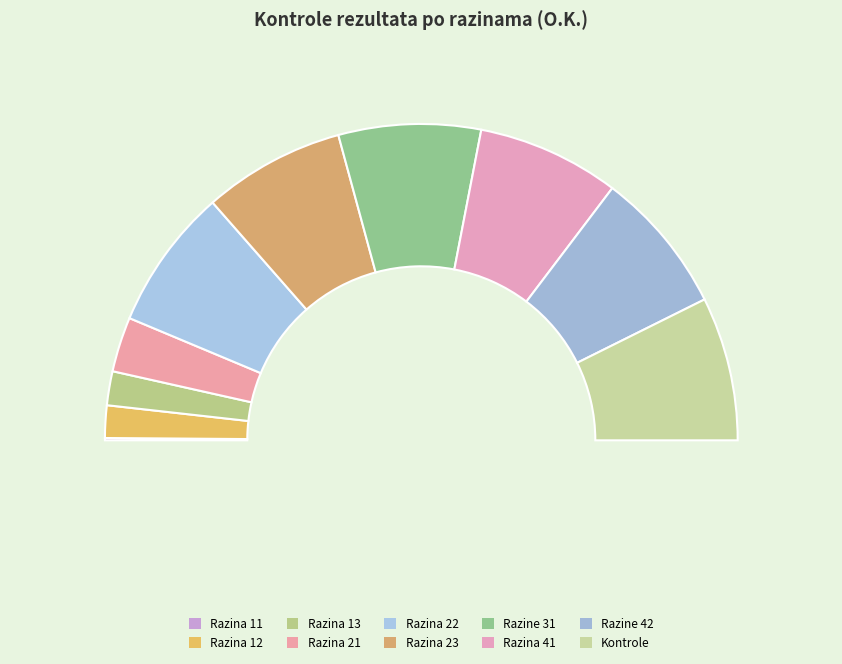

Which category has the smallest portion of the pie?

Razina 11